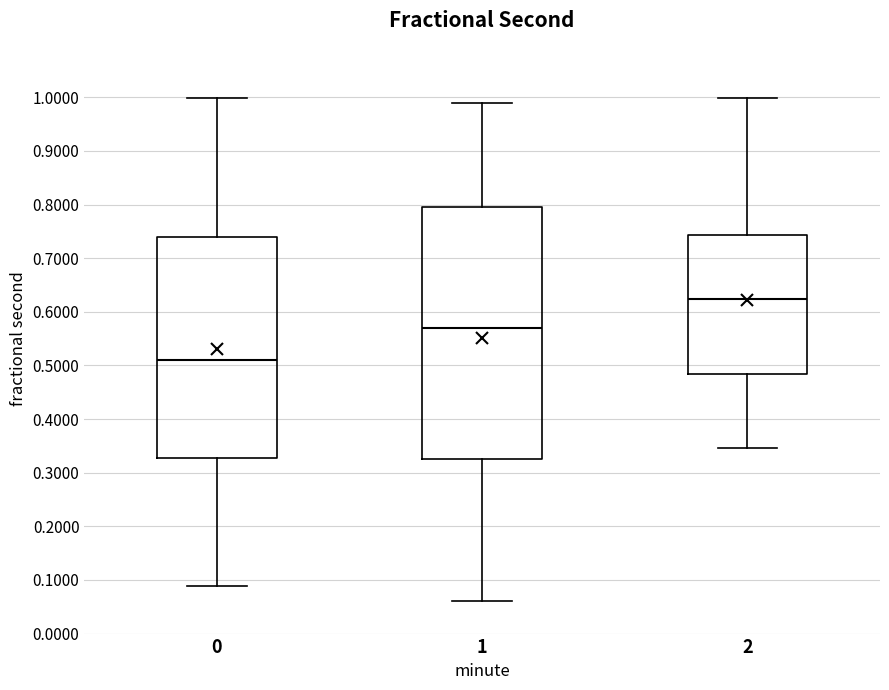

Comparing the boxes themselves (not the whiskers), which one is the tallest?

1